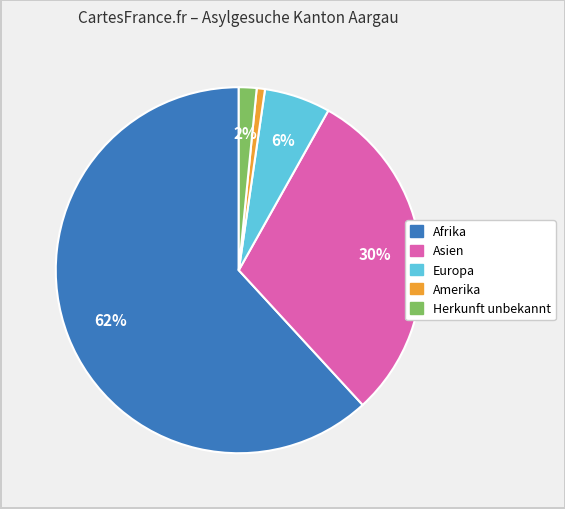

To the nearest percent, what is the average slice percentage?

20%